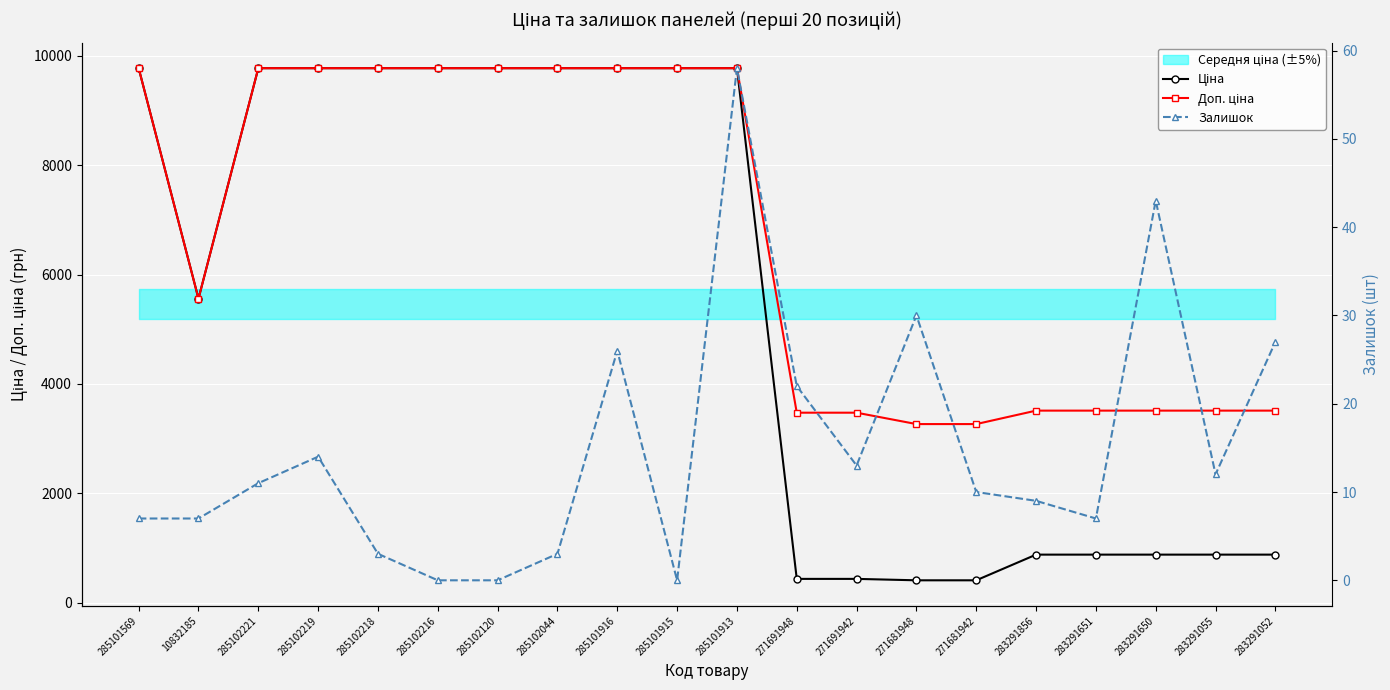

Is the value of Ціна at 285101916 greater than the value of Залишок at 271691942?

Yes